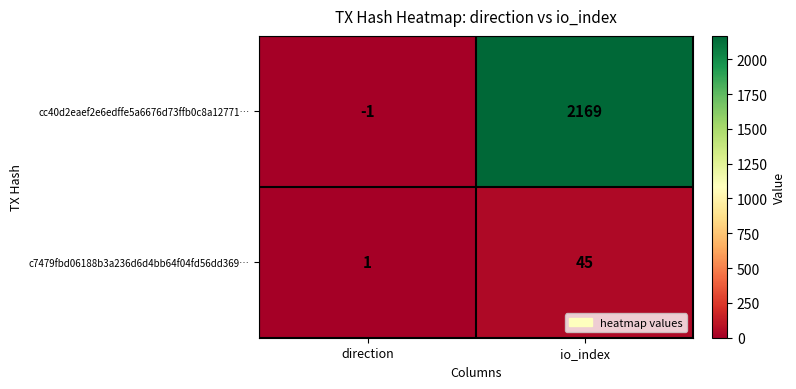

Reading left to right, list all the values displayed in this chart.

cc40d2eaef2e6edffe5a6676d73ffb0c8a12771…: direction=-1	io_index=2169
c7479fbd06188b3a236d6d4bb64f04fd56dd369…: direction=1	io_index=45